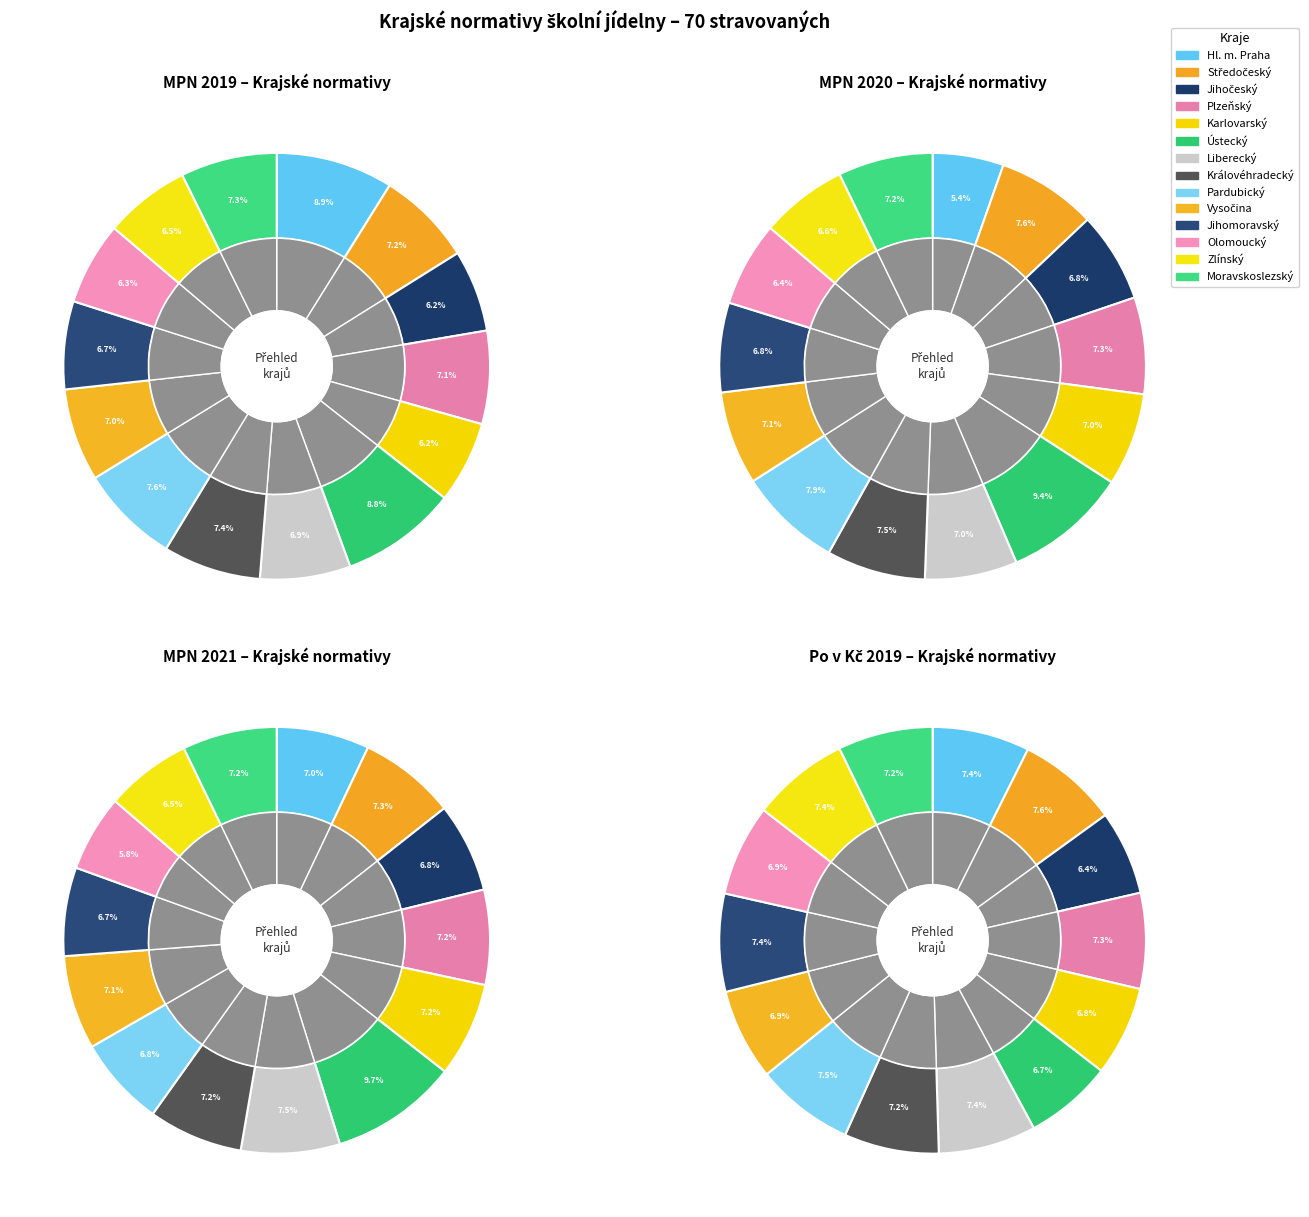

To the nearest percent, what is the difference between the largest and smallest slice percentages?

4%